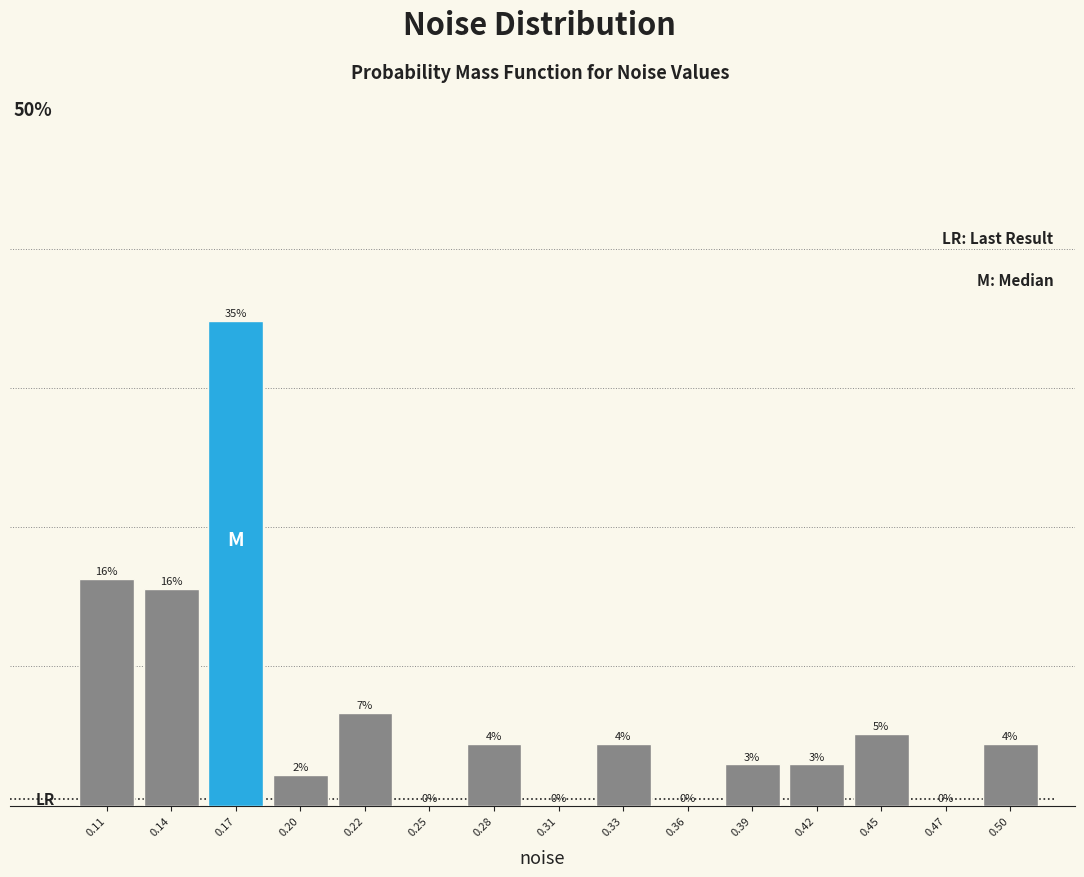

Are the bars horizontal?

No